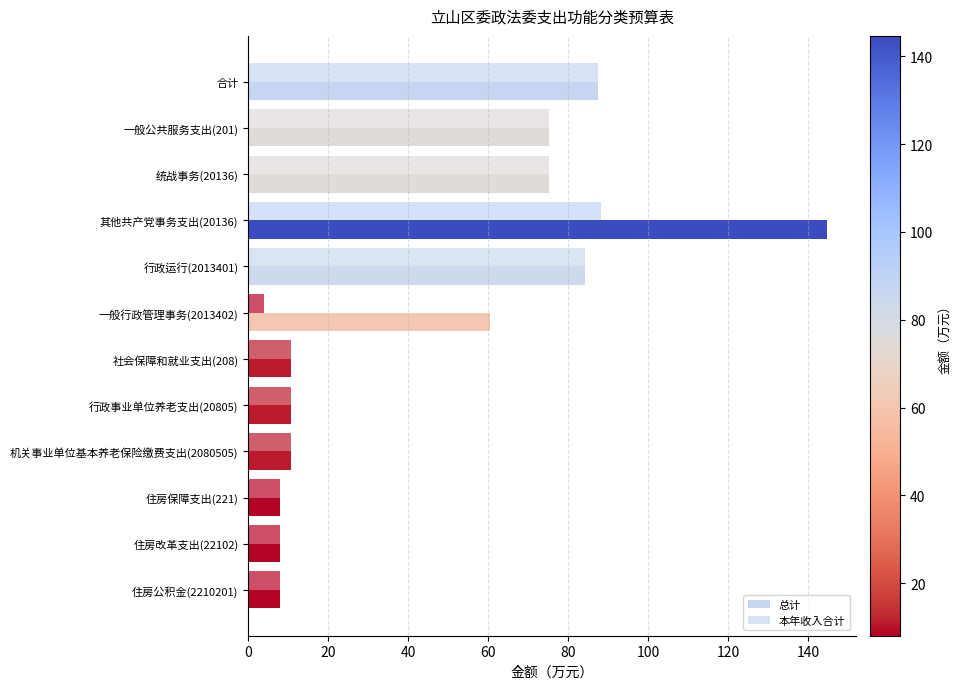

Rank the series by their average value, from highest to lowest.

总计, 本年收入合计